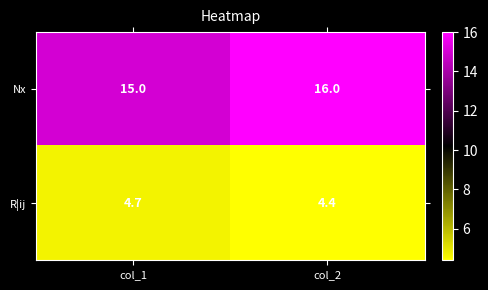

Reading right to left, list all the values displayed in this chart.

Nx: 16.0	15.0
R¦ij: 4.4	4.7